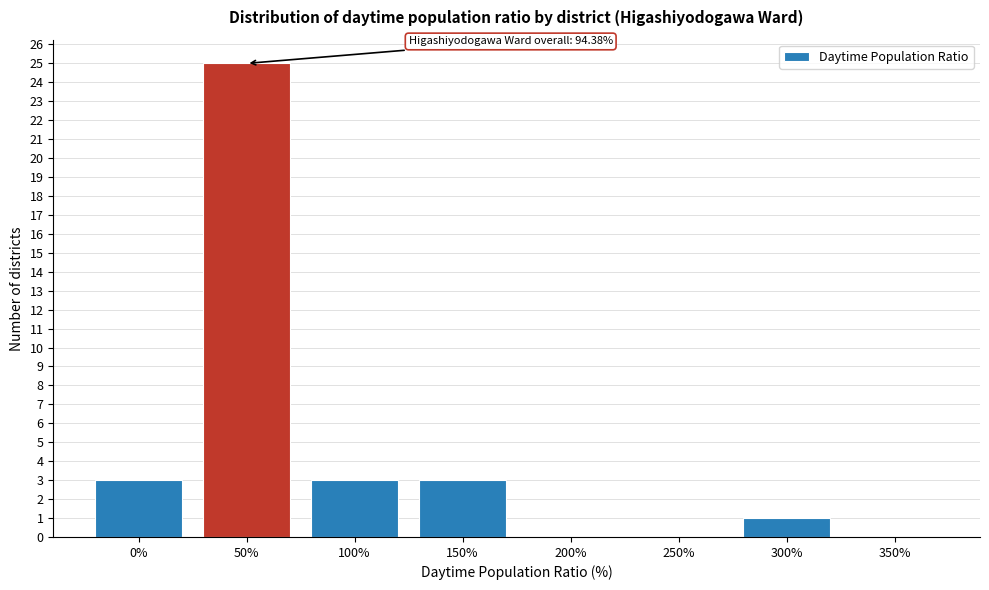

Reading left to right, transcribe all the data shown in this chart.

0%=3	50%=25	100%=3	150%=3	200%=0	250%=0	300%=1	350%=0